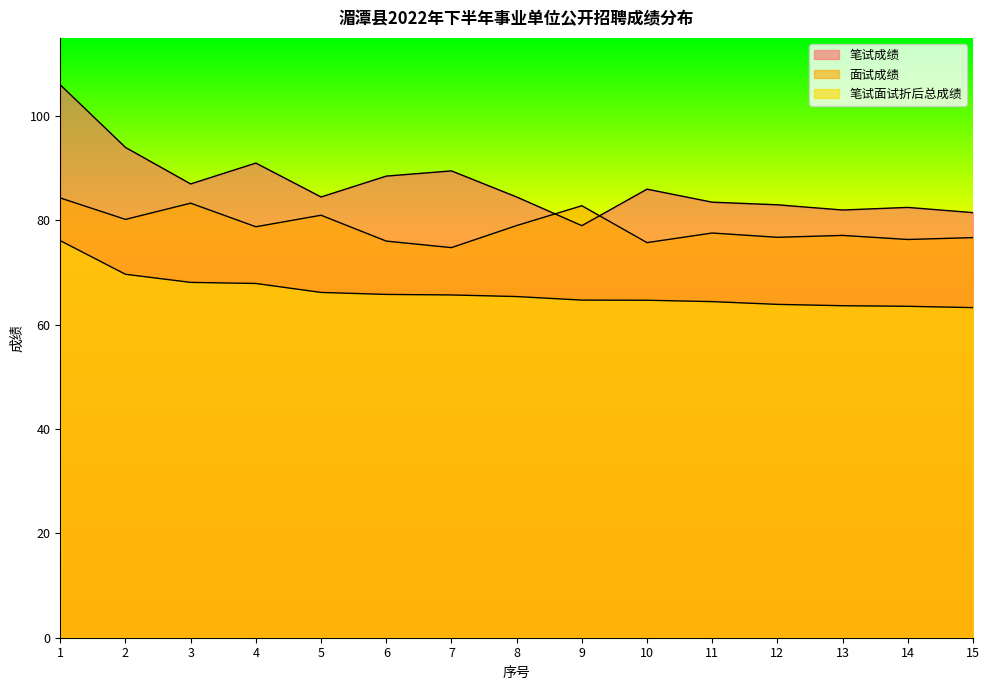

Does the chart display data point markers on the line(s)?

No